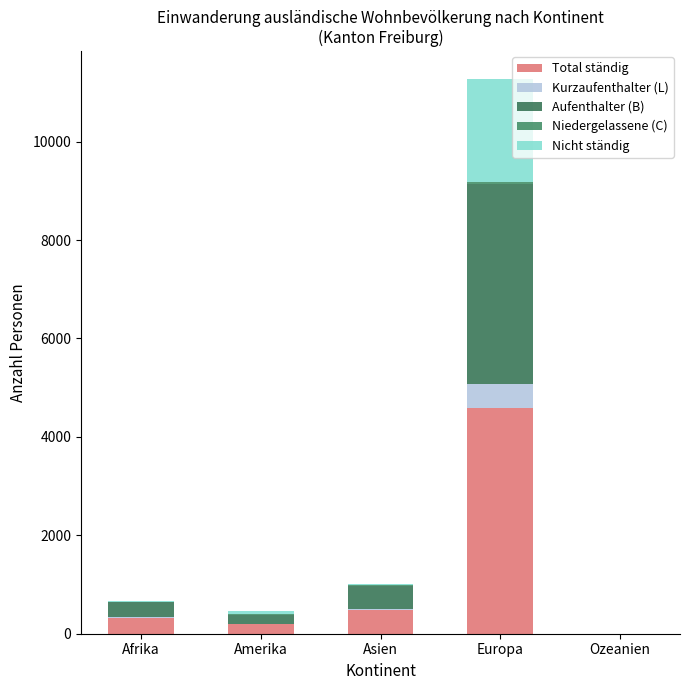

What position from the left is Asien?

3